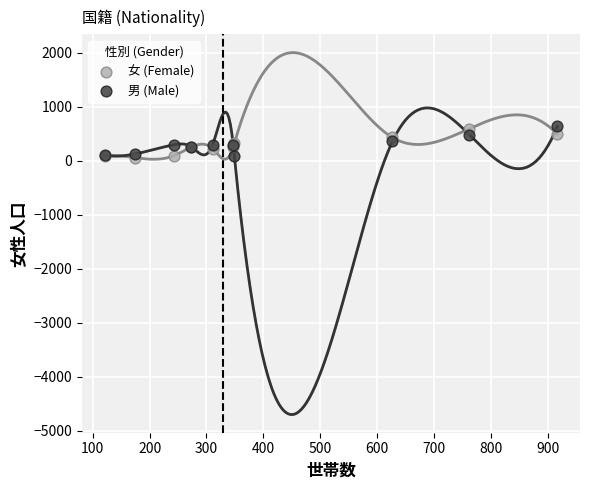

What are all the series names shown in the legend?

女 (Female), 男 (Male)